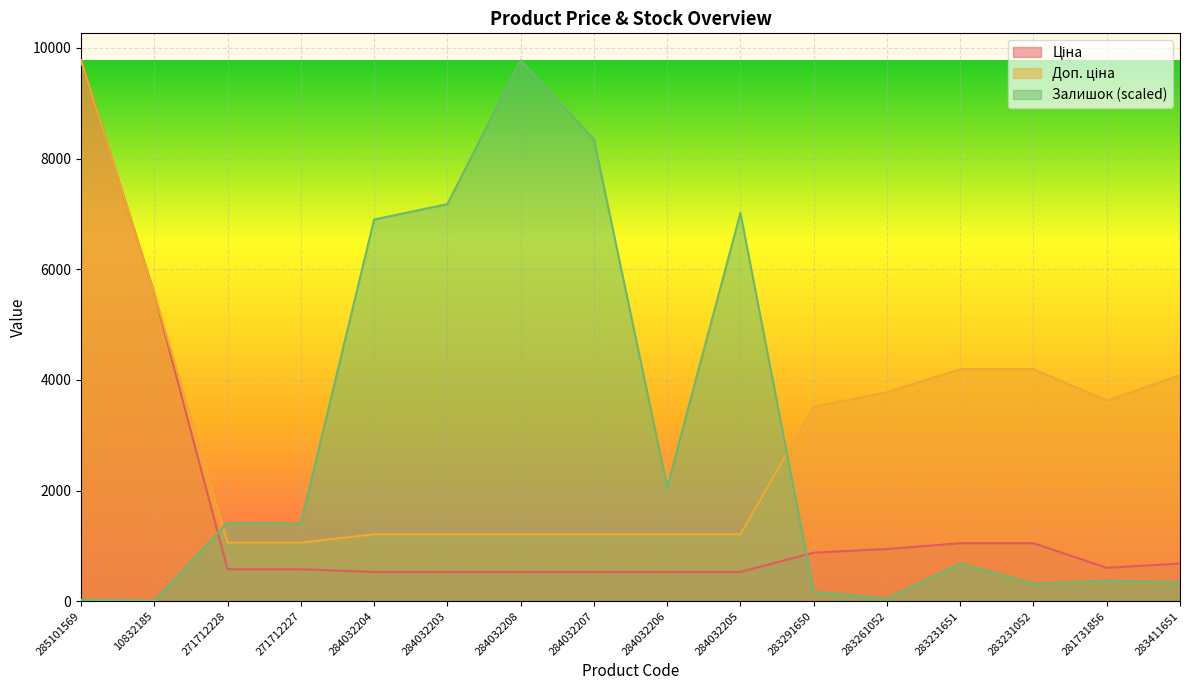

How many lines are shown in the chart?

3